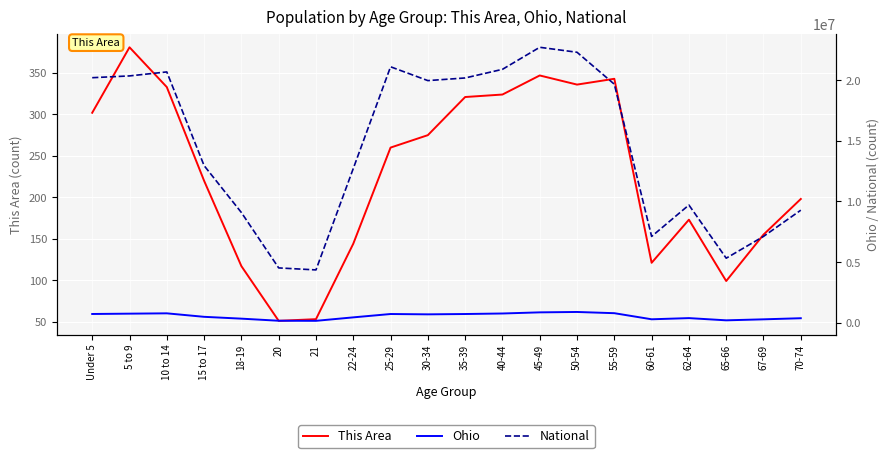

What is the average value of the Ohio series?

538236